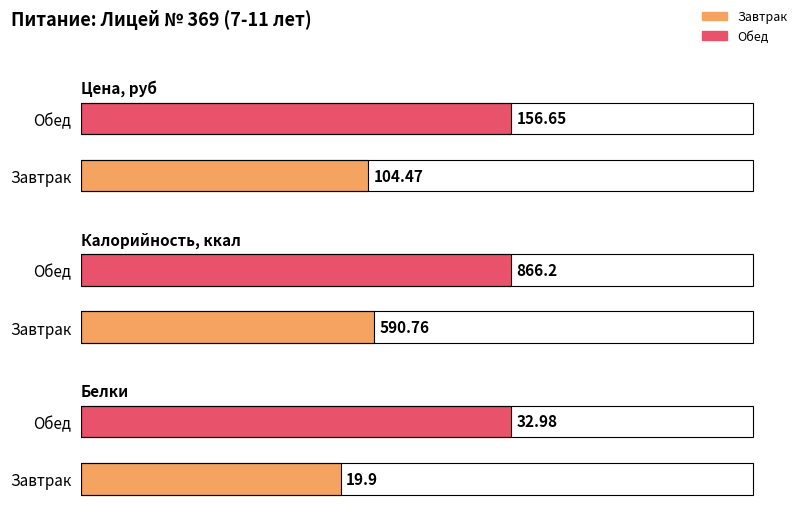

What position from the right is Завтрак?

2